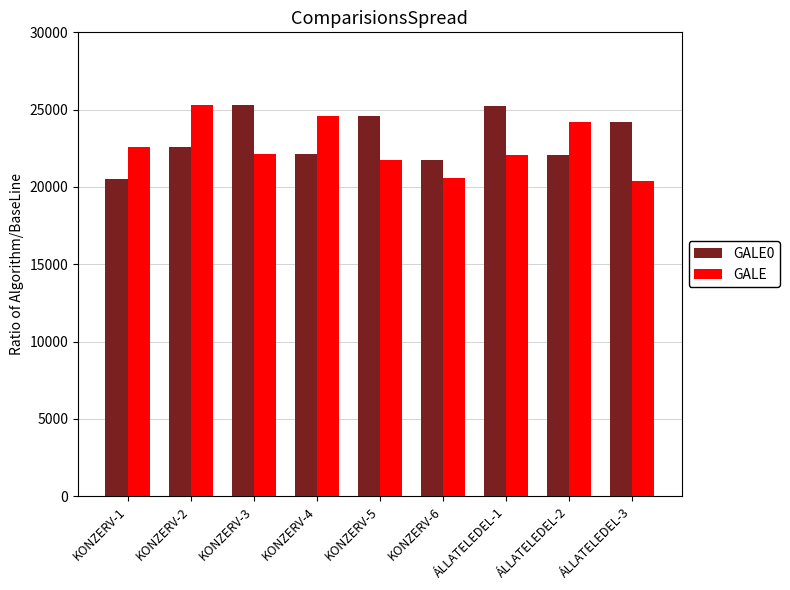

The value of GALE at ÁLLATELEDEL-1 is 22067. True or false?

True